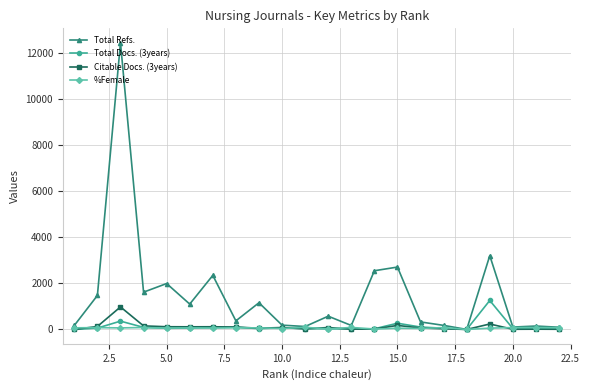

What is the average value of the %Female series?

62